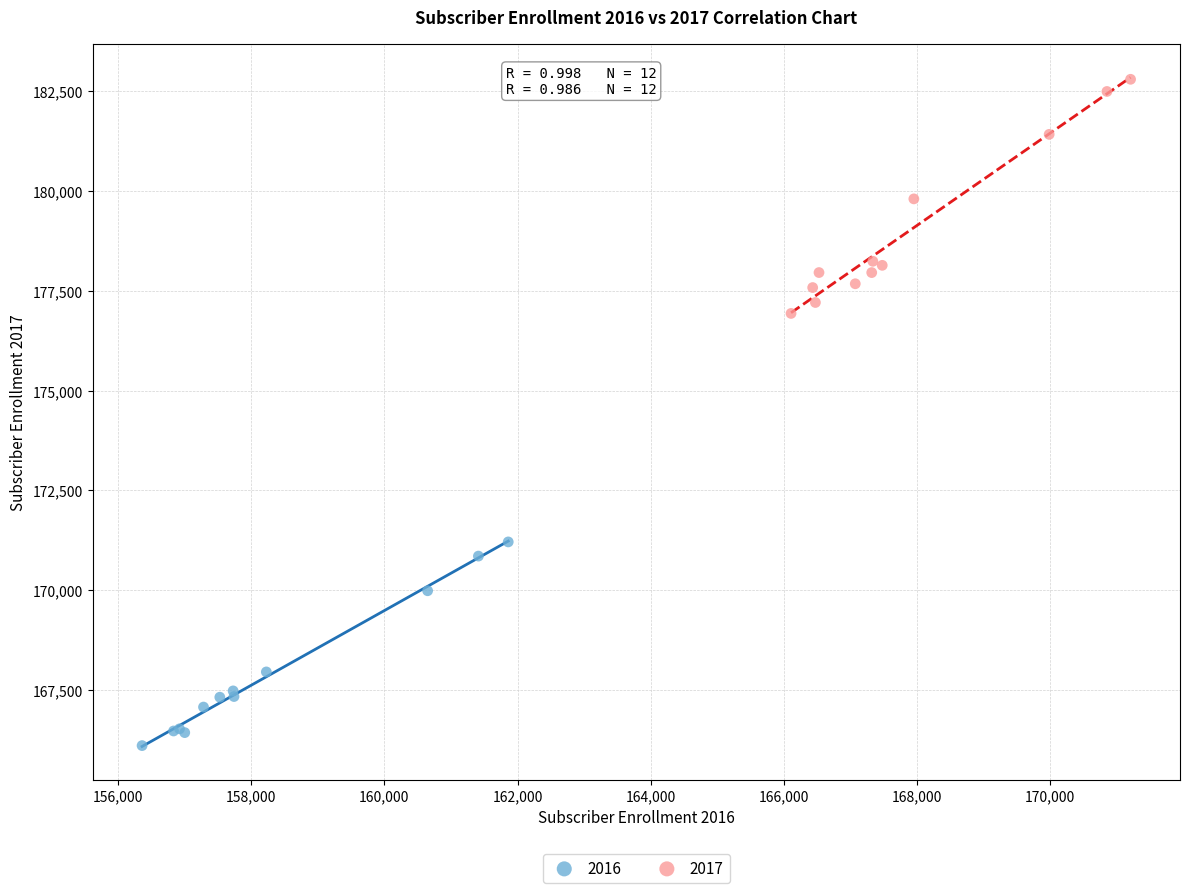

Which series has the largest Y range (max minus min)?

2017